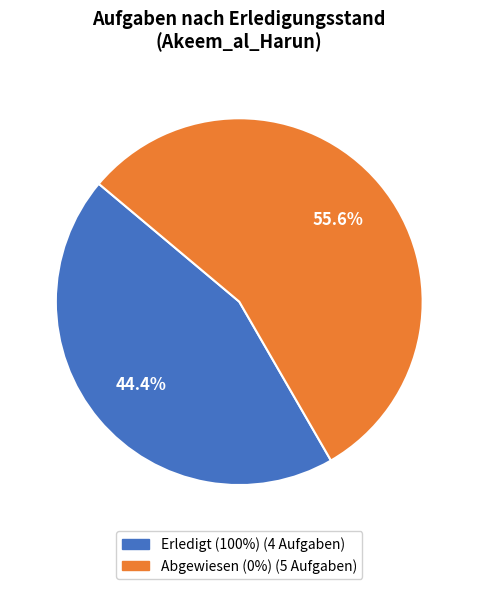

Does any single category account for the majority?

Yes